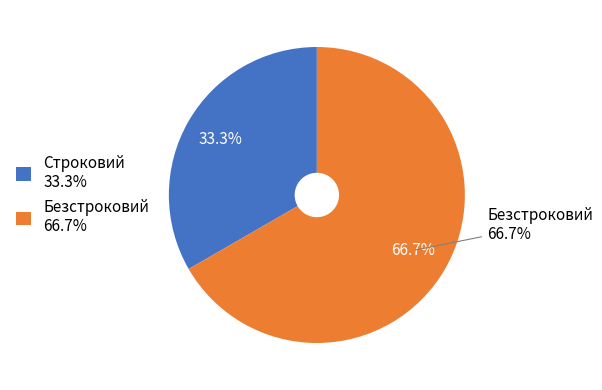

To the nearest percent, what is the difference between the Безстроковий and Строковий slice percentages?

33%